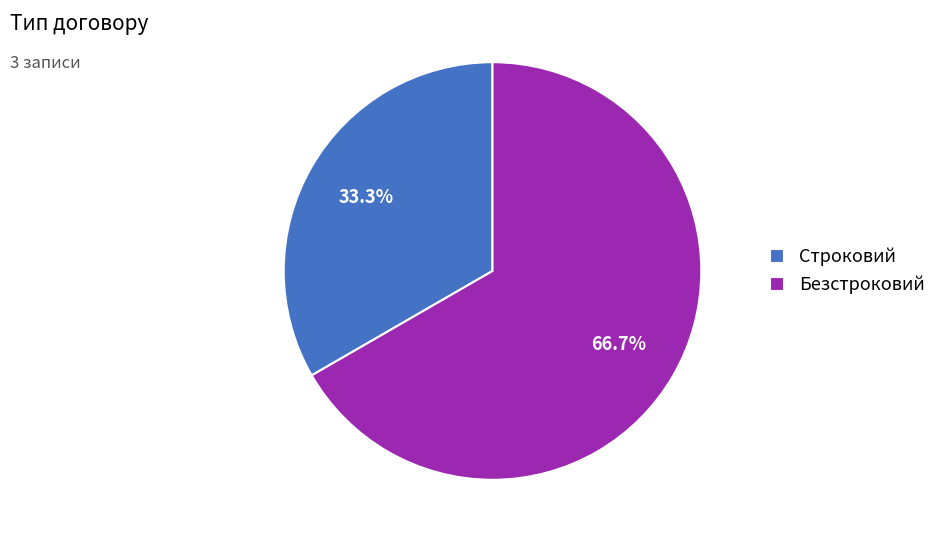

Rank the categories by value from highest to lowest.

Безстроковий, Строковий